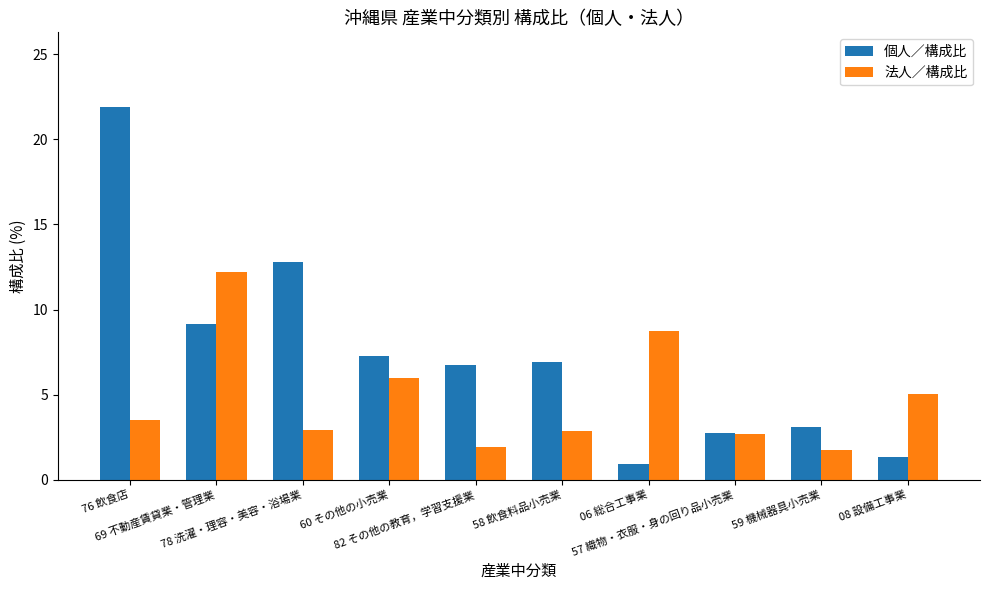

Is it true that 法人／構成比 equals 2.8 at 58 飲食料品小売業?

True